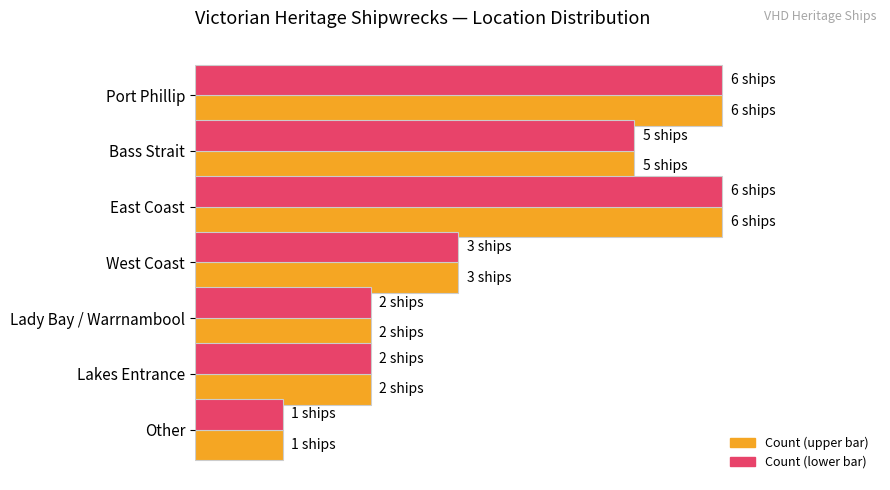

Does the chart contain stacked bars?

No